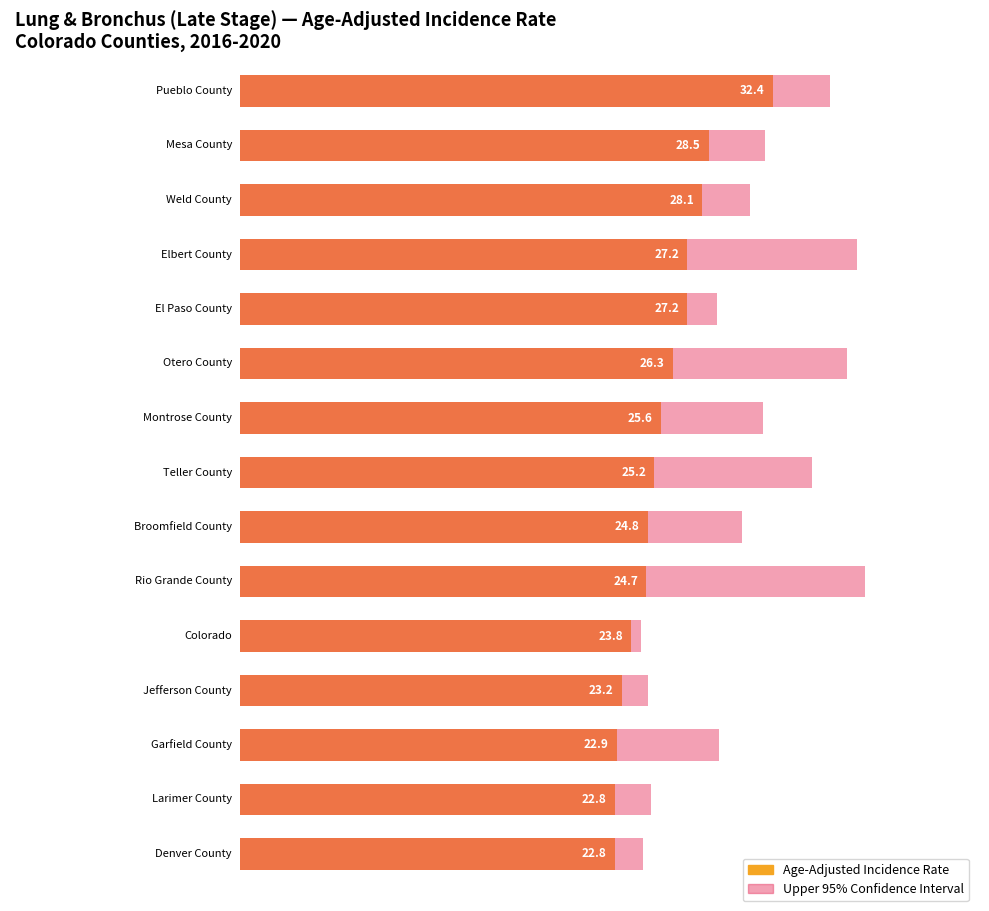

What is the difference between the Upper 95% CI values at Broomfield County and Weld County?

0.5